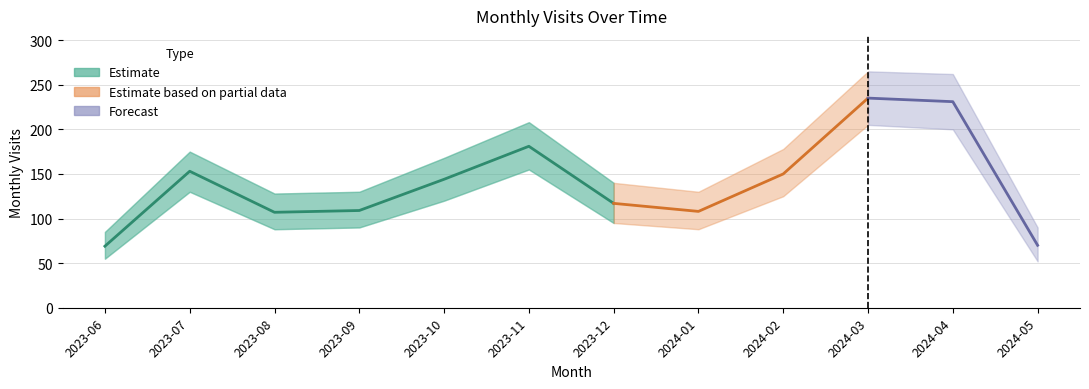

Rank the categories by value from highest to lowest.

2024-03, 2024-04, 2023-11, 2023-07, 2024-02, 2023-10, 2023-12, 2023-09, 2024-01, 2023-08, 2024-05, 2023-06